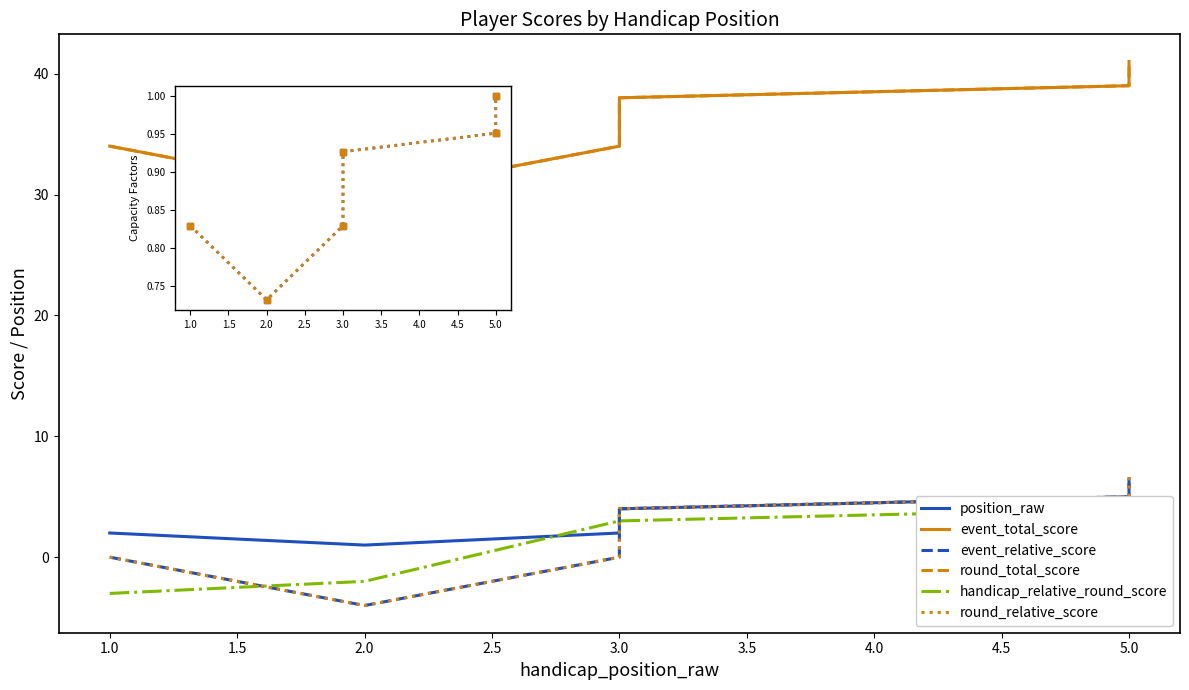

What is the approximate value of round_relative_score at 3?

34